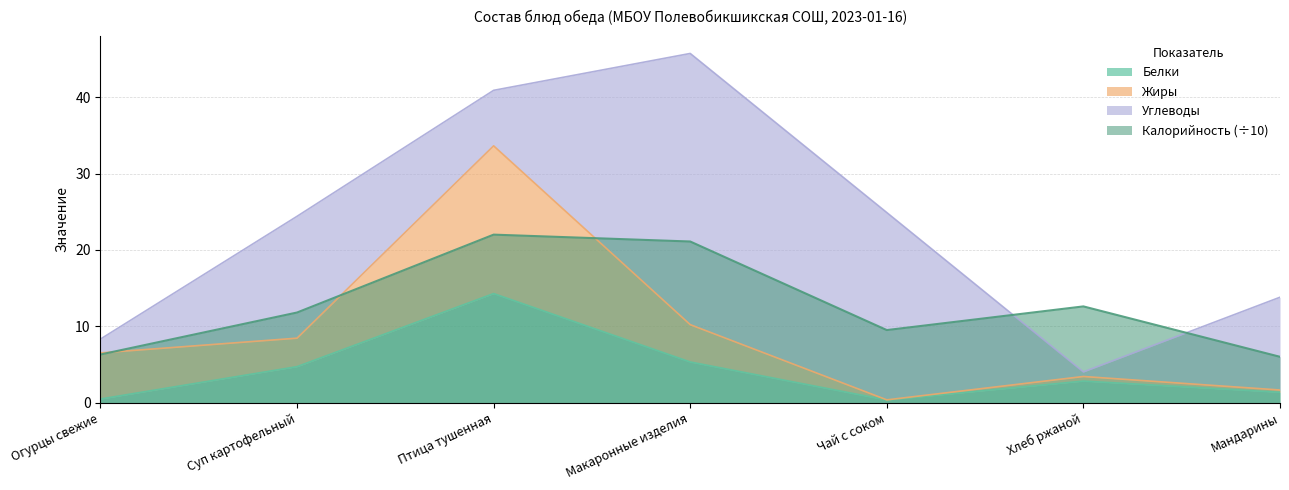

Which series ends up on top after the final intersection of Калорийность and Жиры?

Калорийность